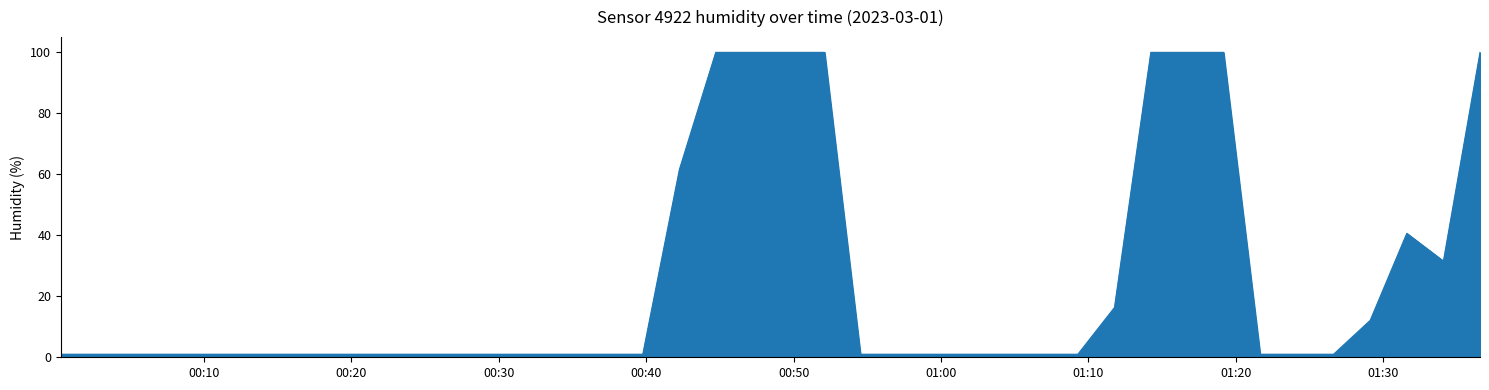

What is the greatest value displayed?

99.9